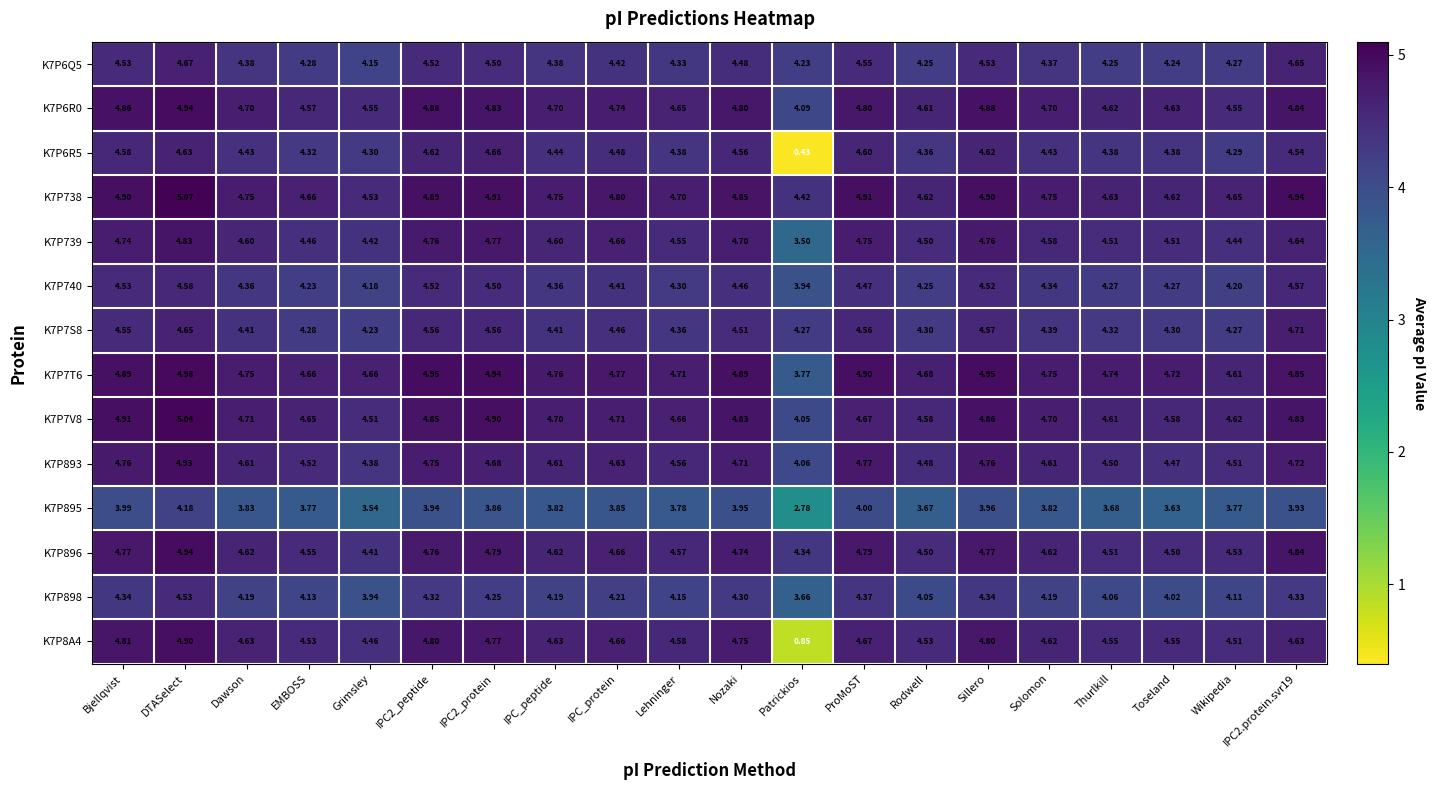

At how many categories does at least one series exceed 3?

20